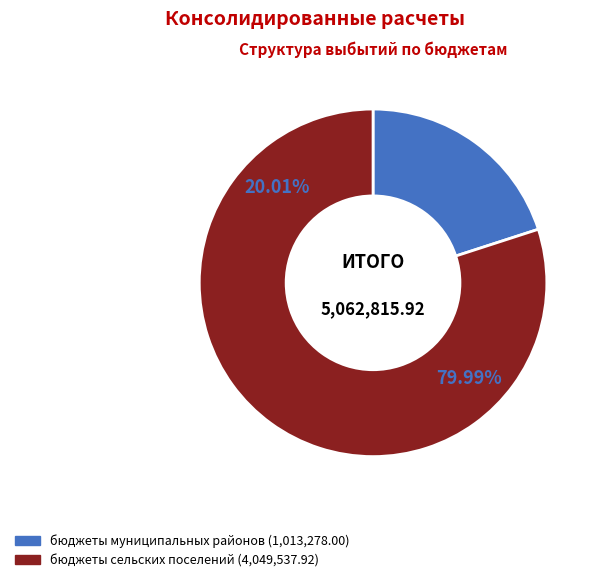

To the nearest percent, what is the difference between the largest and smallest slice percentages?

60%